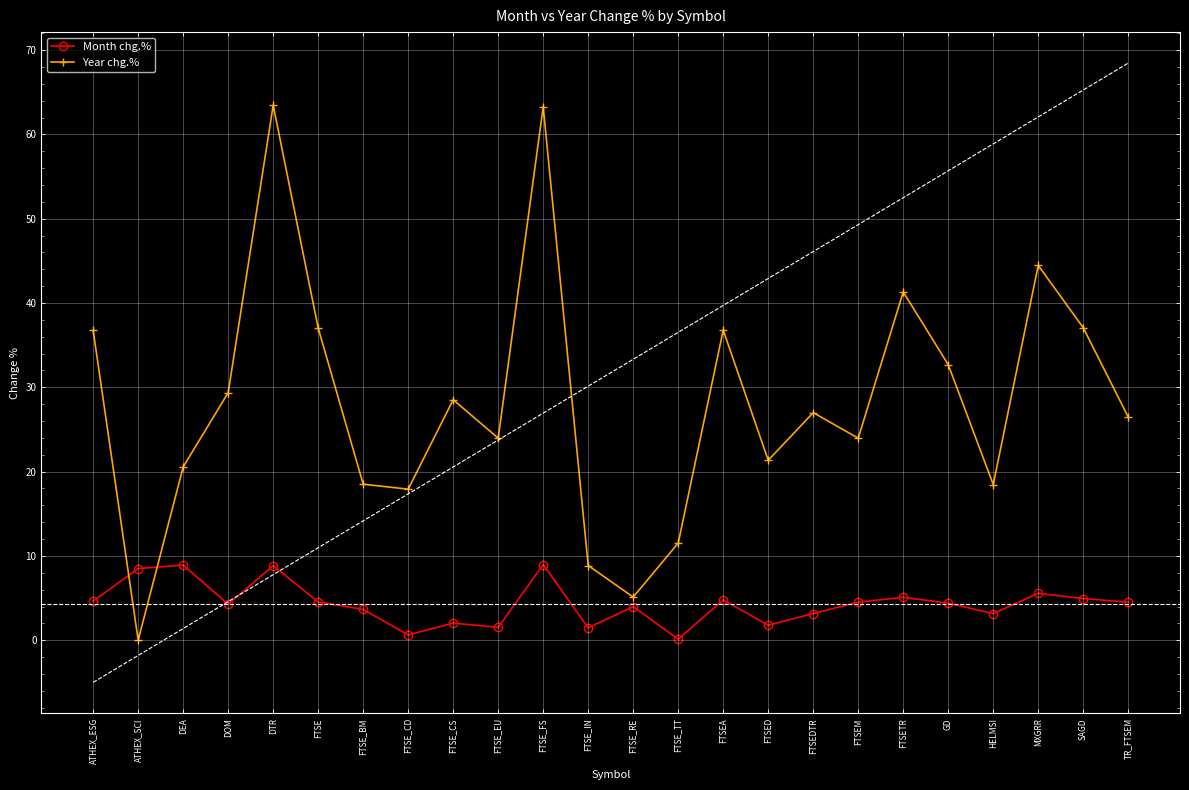

Which series ends up on top after the final intersection of Year chg.% and Month chg.%?

Year chg.%